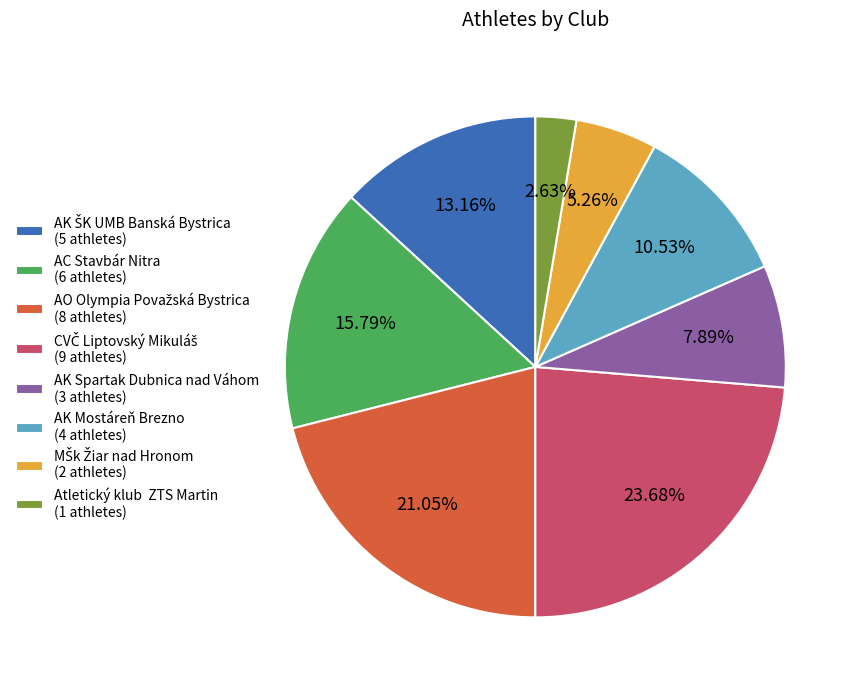

Is there any slice that represents more than half of the pie?

No